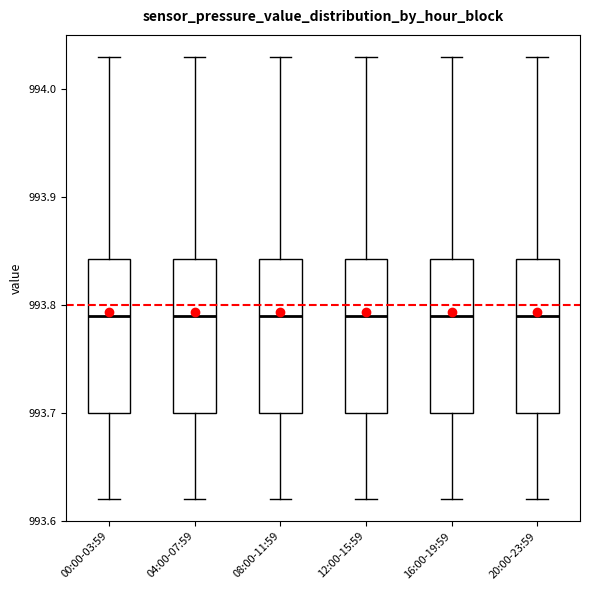

Reading left to right, read every box against the y-axis: the position of its median line, the range the box covers, and the ends of its whiskers. The values are not printed on the chart, so give them approximately, as read against the axis.

00:00-03:59: median 993.79, box 993.70 to 993.84, whiskers 993.62 to 994.03
04:00-07:59: median 993.79, box 993.70 to 993.84, whiskers 993.62 to 994.03
08:00-11:59: median 993.79, box 993.70 to 993.84, whiskers 993.62 to 994.03
12:00-15:59: median 993.79, box 993.70 to 993.84, whiskers 993.62 to 994.03
16:00-19:59: median 993.79, box 993.70 to 993.84, whiskers 993.62 to 994.03
20:00-23:59: median 993.79, box 993.70 to 993.84, whiskers 993.62 to 994.03